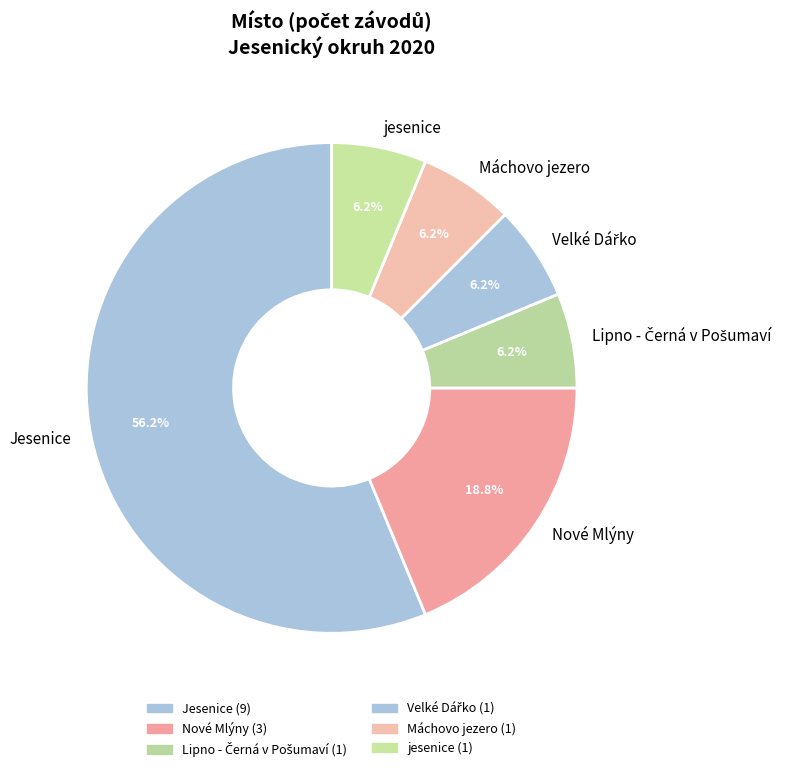

What percentage is the Jesenice slice, to the nearest percent?

56%